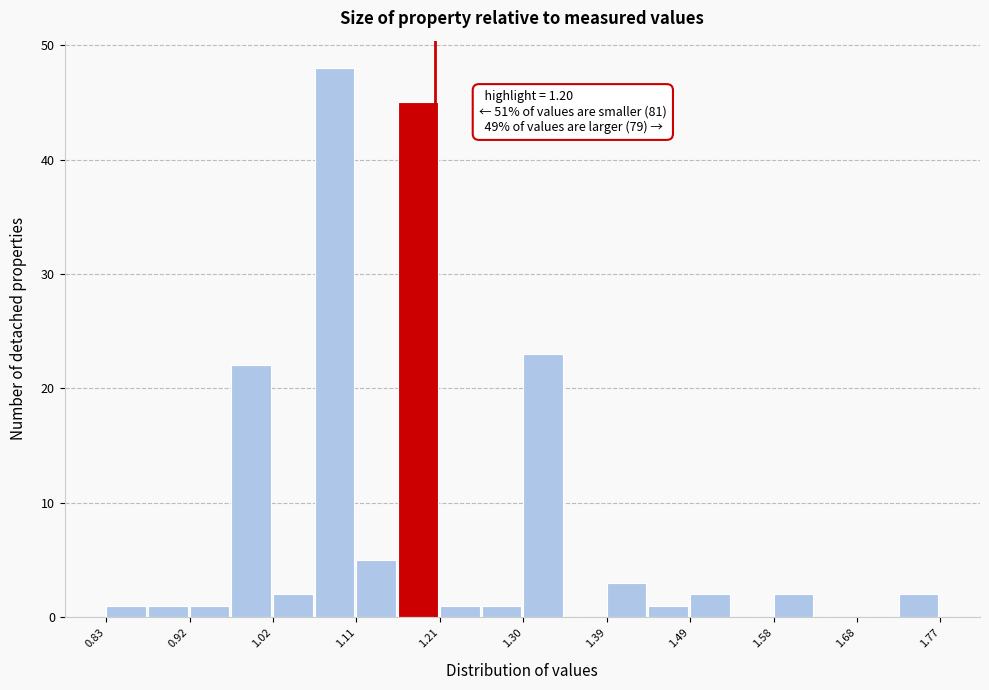

Which range on the x-axis has the tallest bar?

1.065 to 1.112